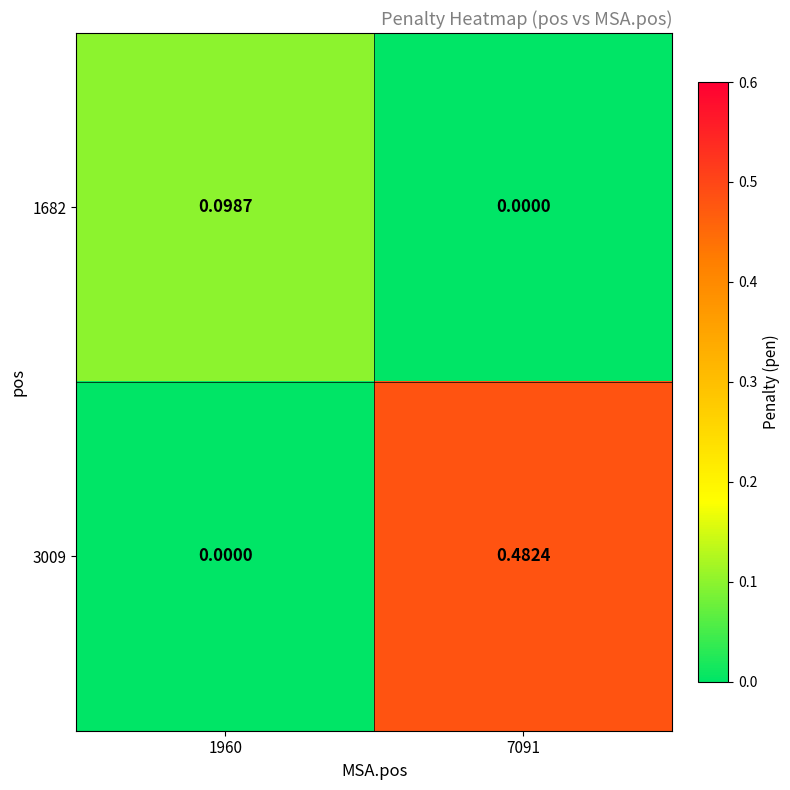

What is the difference between the highest and lowest values at 1960?

0.1